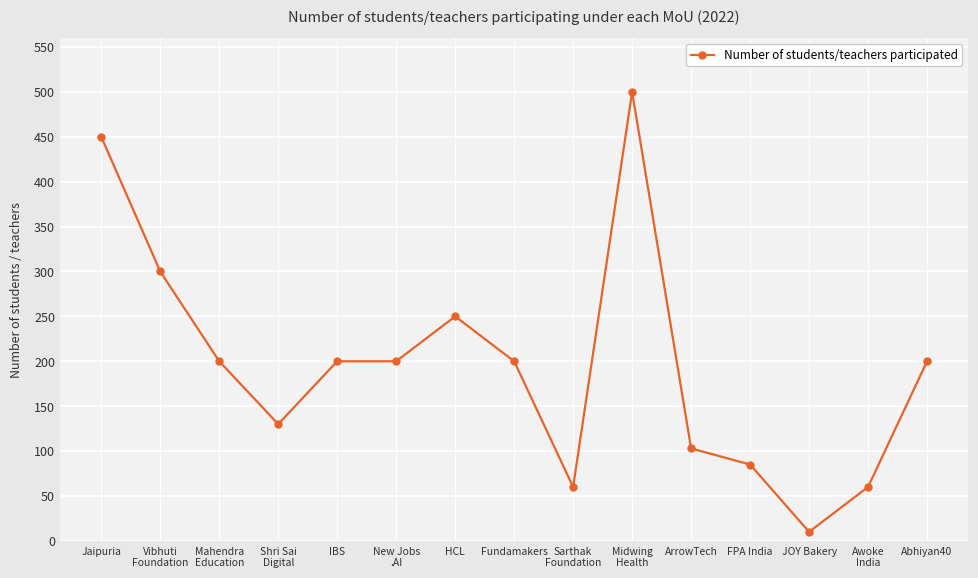

The chart shows a value of 585 at Jaipuria. True or false?

False